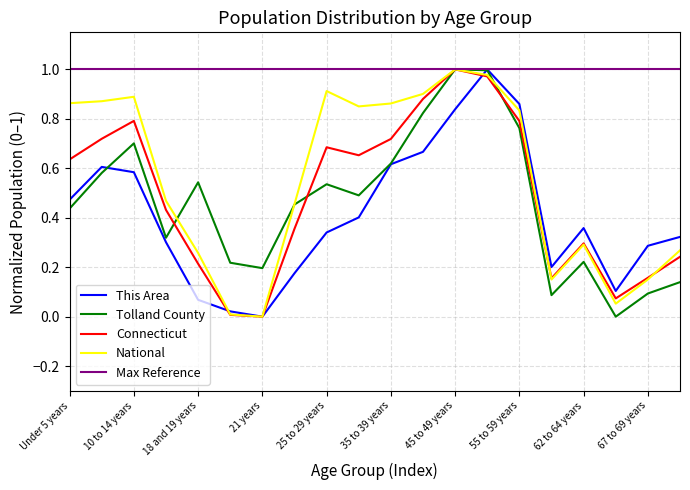

True or false: National has more than 1 points higher than both neighbors.

True